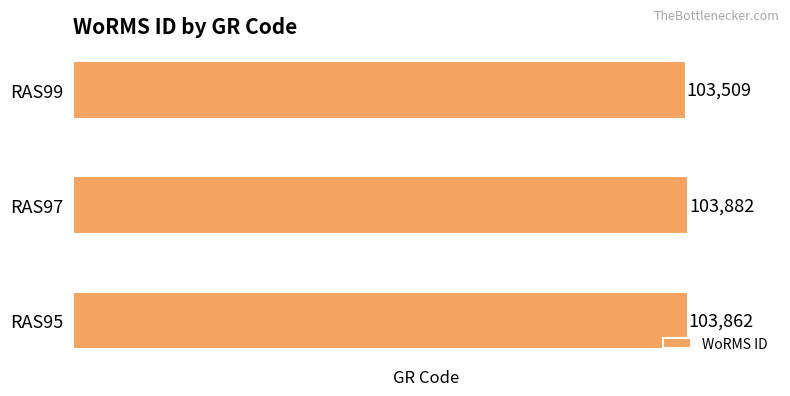

What is the minimum value shown in the chart?

103509